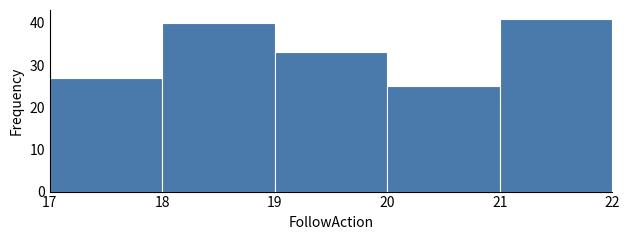

Over which range of the x-axis is the bar tallest?

21 to 22